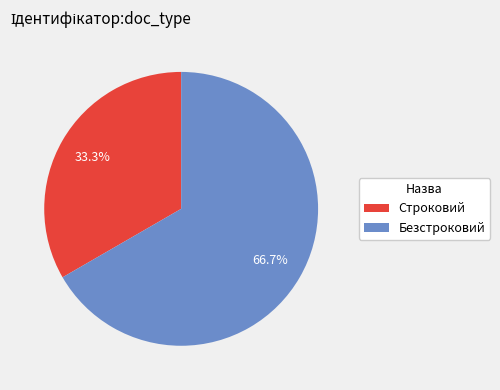

How much of the chart is everything except Безстроковий?

33.3%